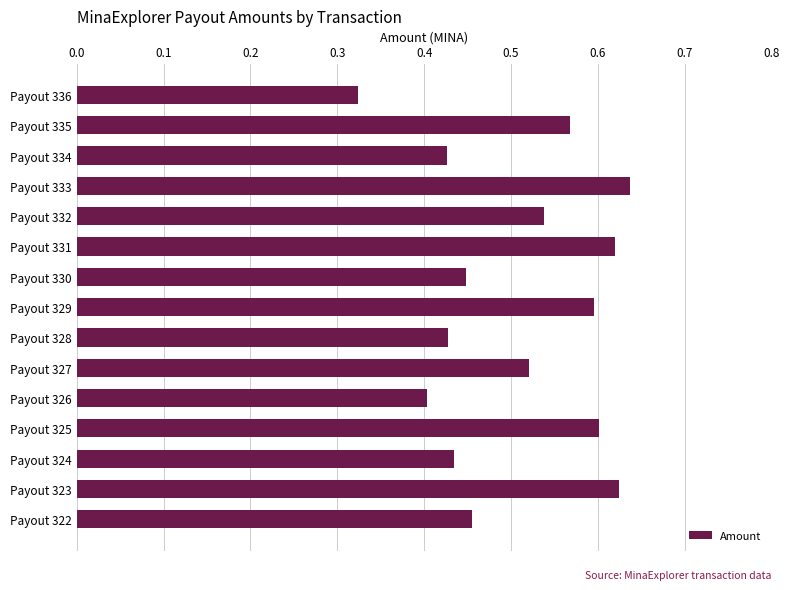

Does the chart contain any negative values?

No